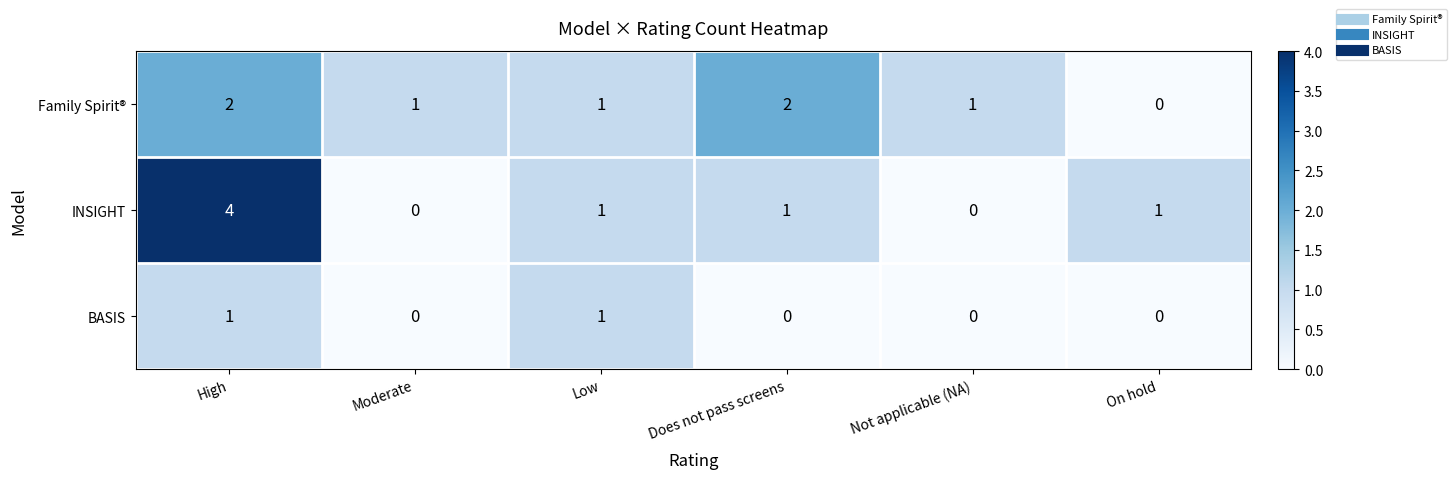

At which category does the chart reach its peak across all series?

High